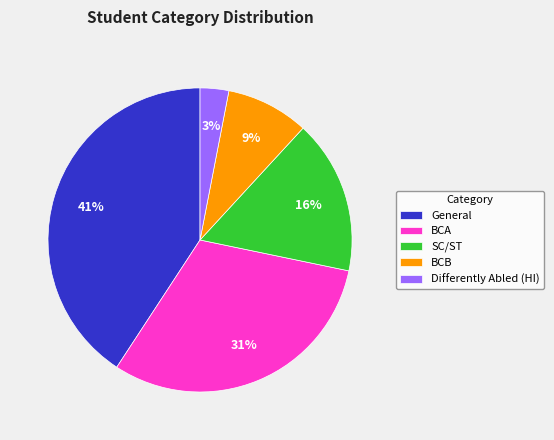

True or false: BCA accounts for 31% of the total.

True